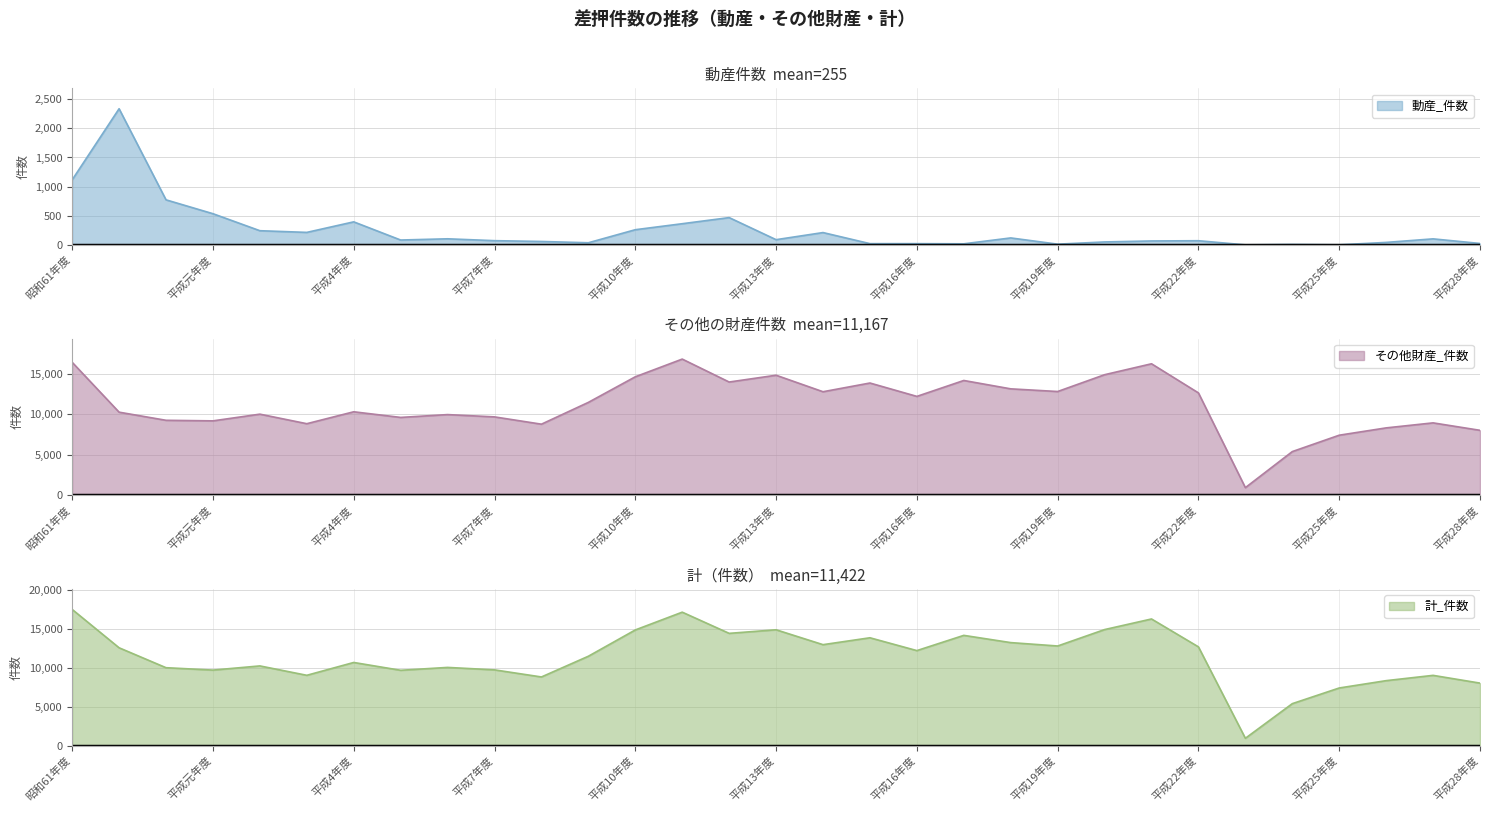

Where does the 計_件数 series first go above 11517?

昭和61年度